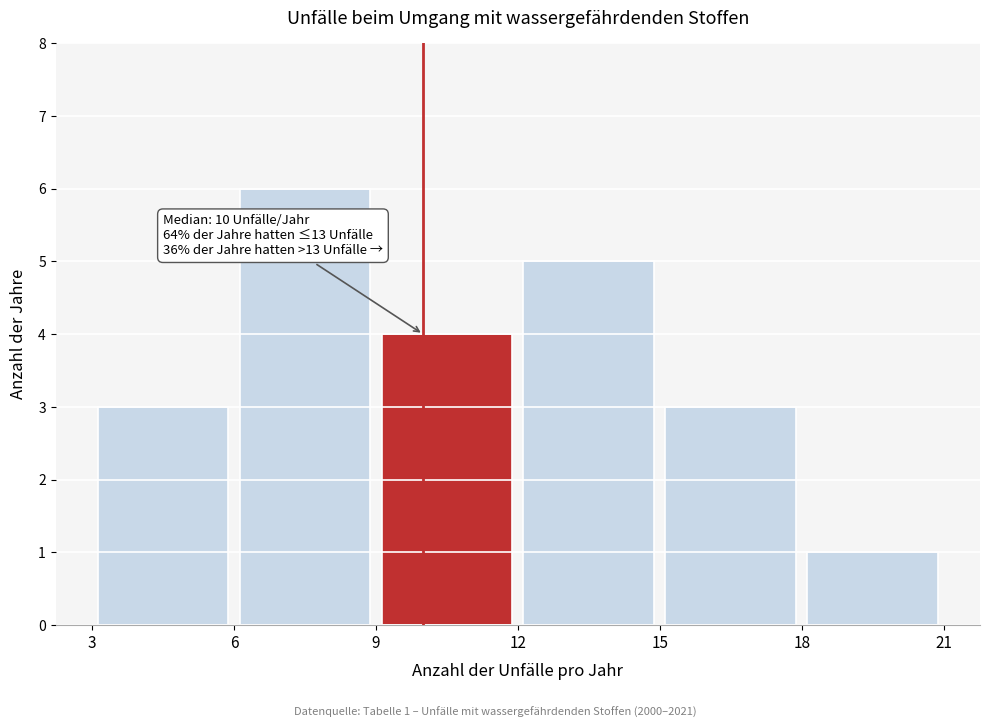

Which range on the x-axis has the tallest bar?

6 to 9